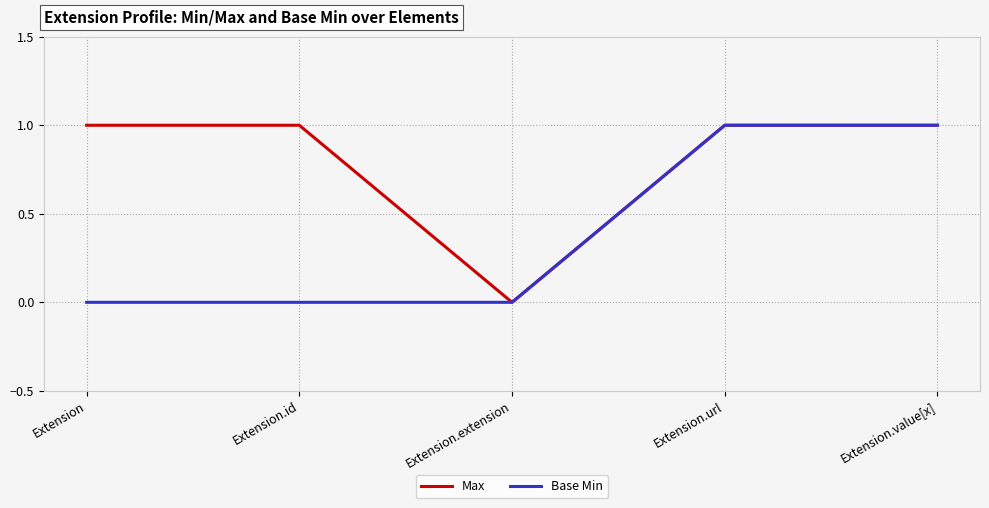

Which series has the largest total across all categories?

Max